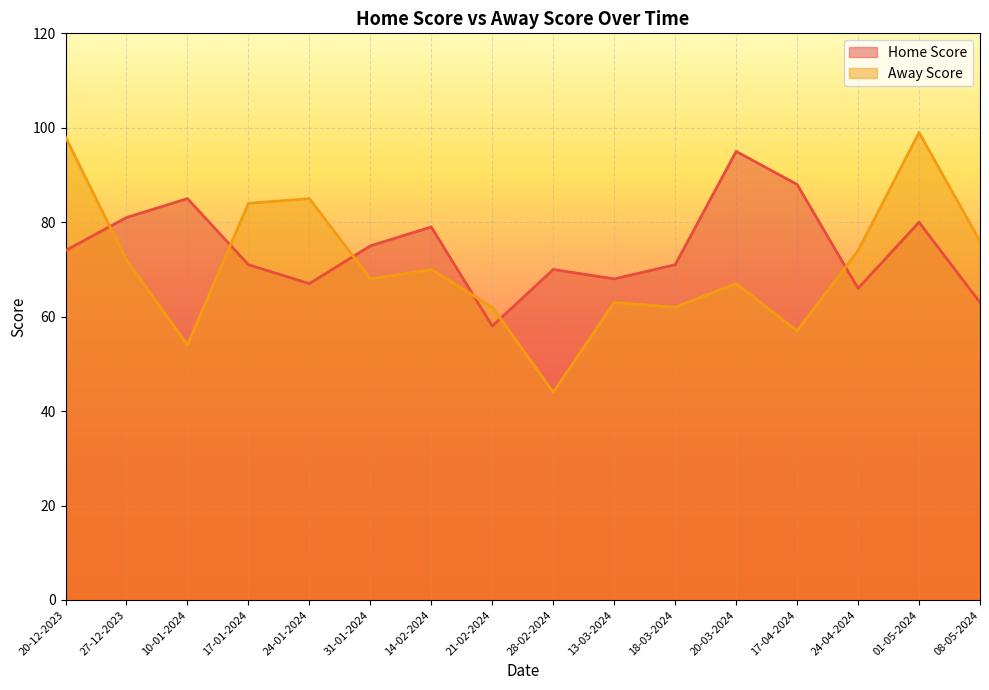

What are all the series names shown in the legend?

Home Score, Away Score